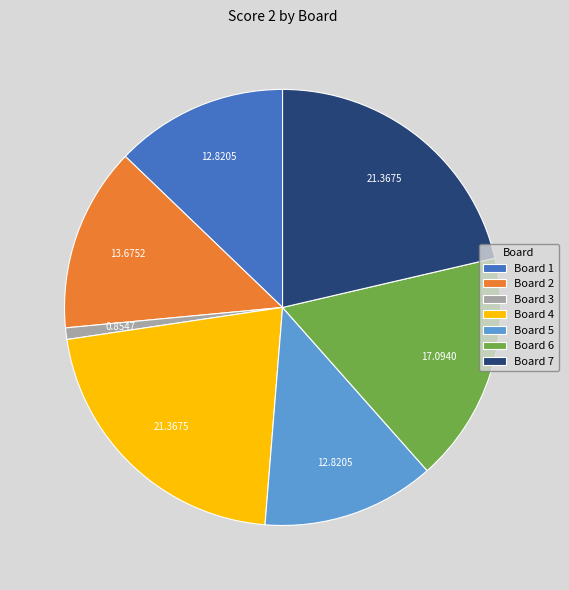

What is the smallest slice in the pie chart?

Board 3